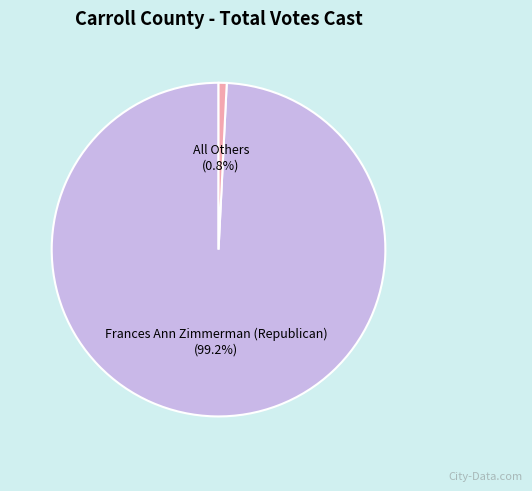

How much of the chart is everything except All Others?

99.2%